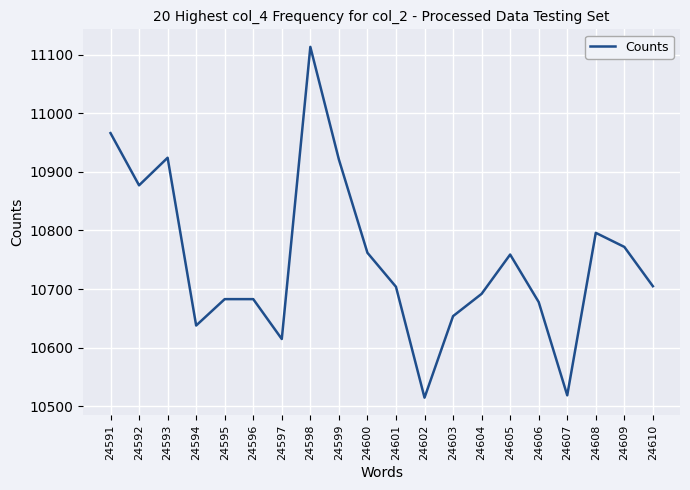

At which label is the value closest to 10814?

24608